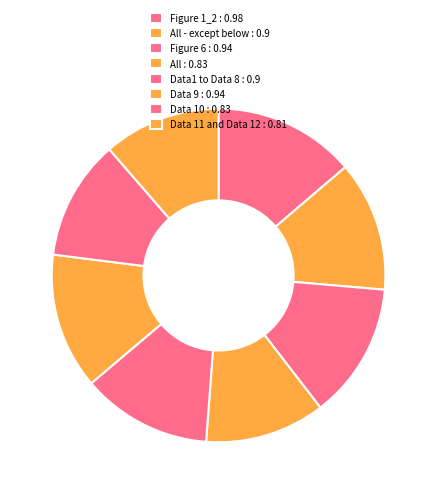

Count the number of slices in the pie.

8